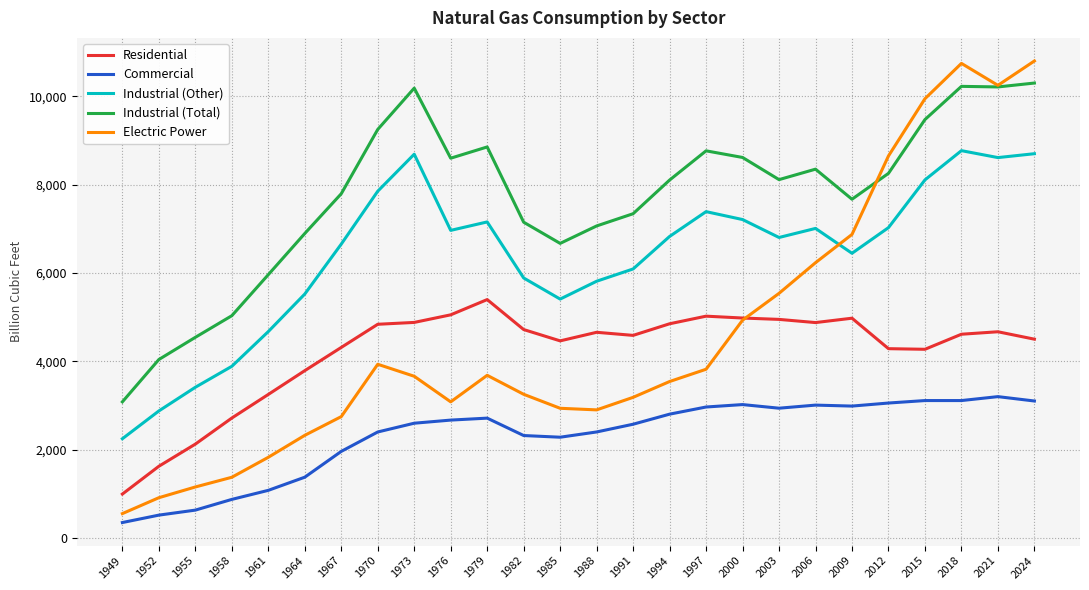

True or false: Commercial has a value of 2318.0 at 1982.

True